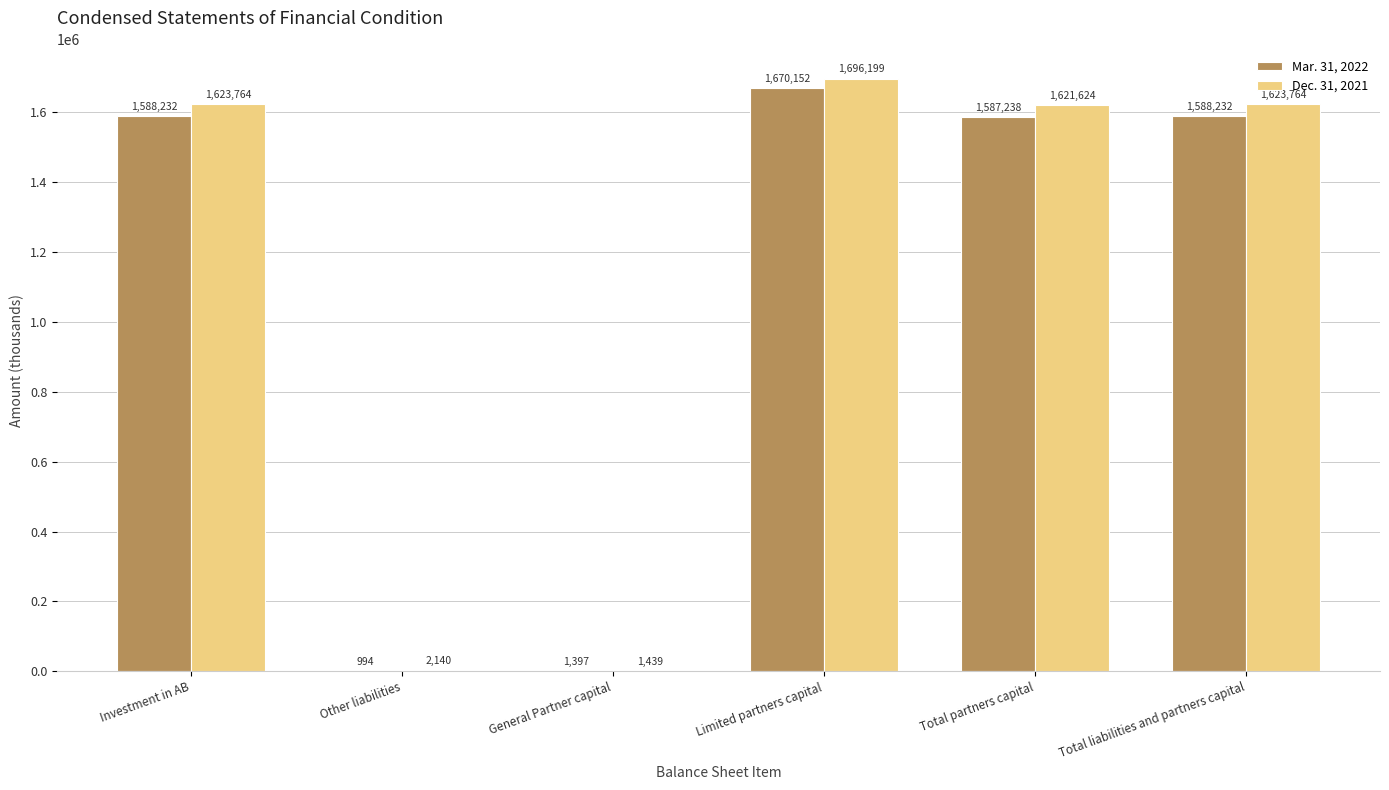

What is the greatest value displayed?

1696199